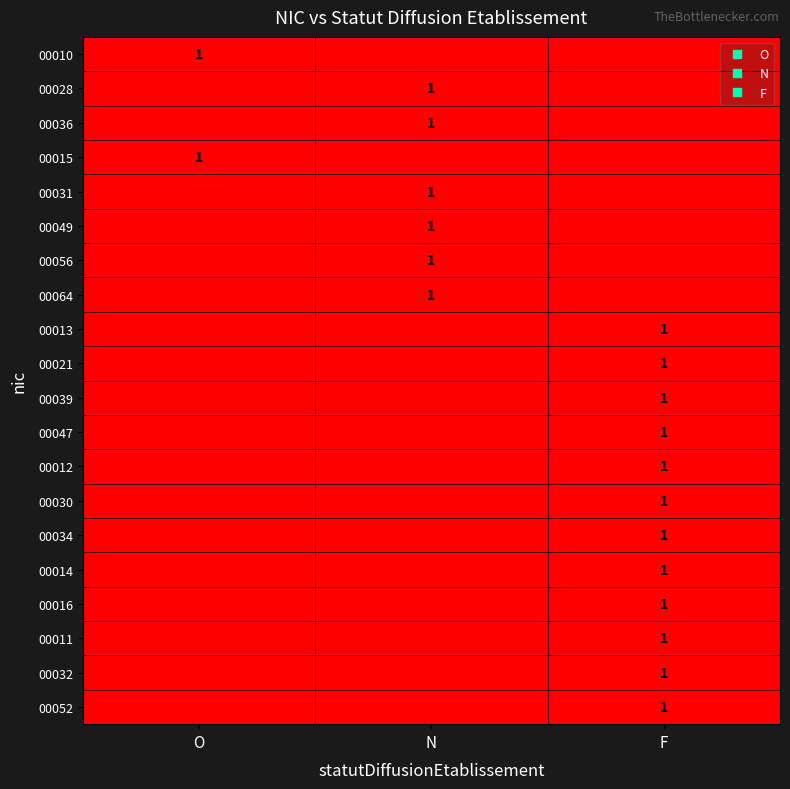

At how many categories does at least one series exceed 0?

3